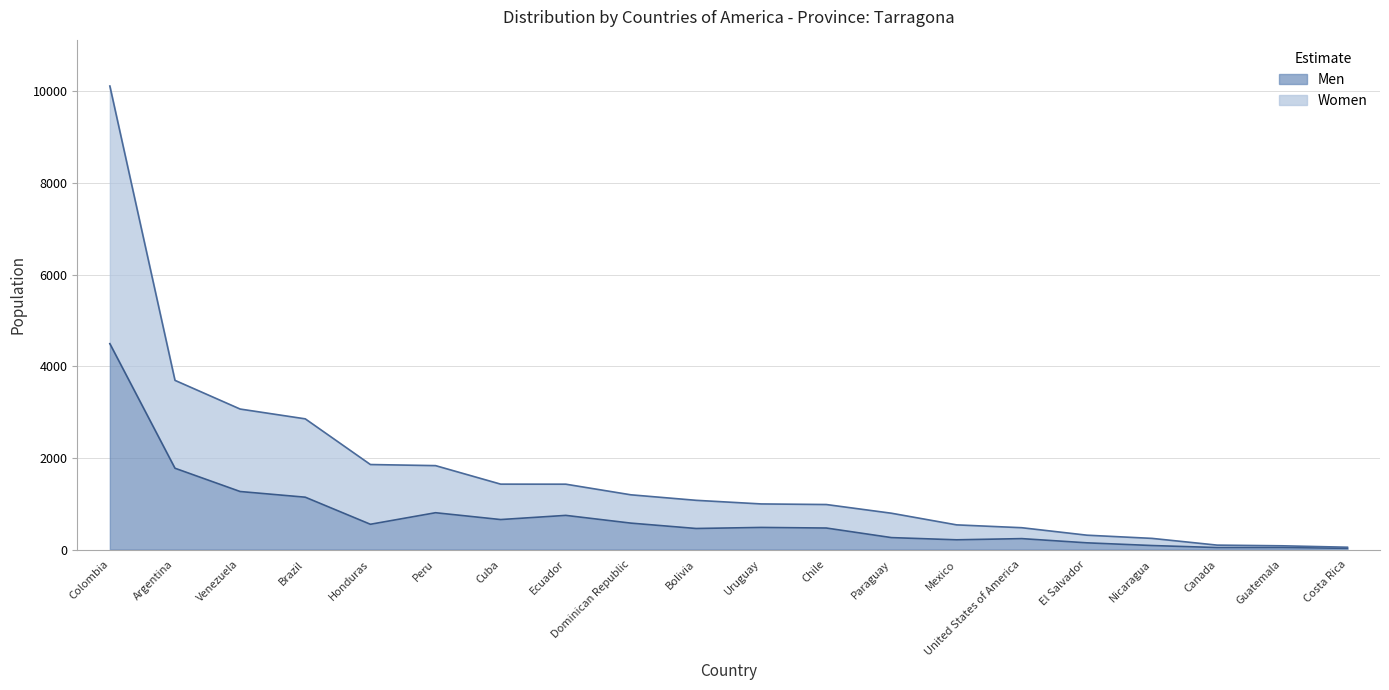

Where is Men nearest to the value 2259?

Argentina